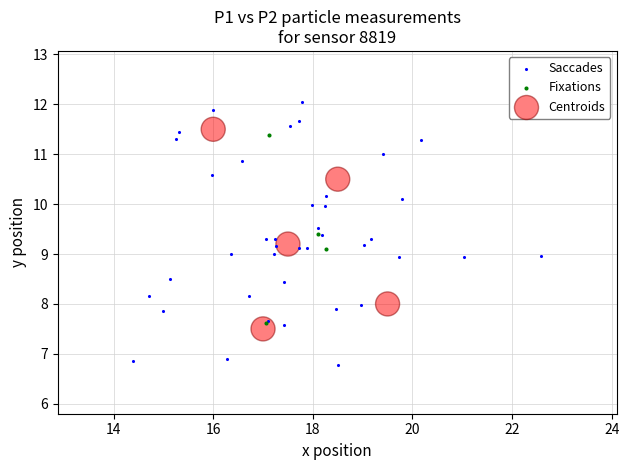

Which series contains the lowest Y value?

Saccades